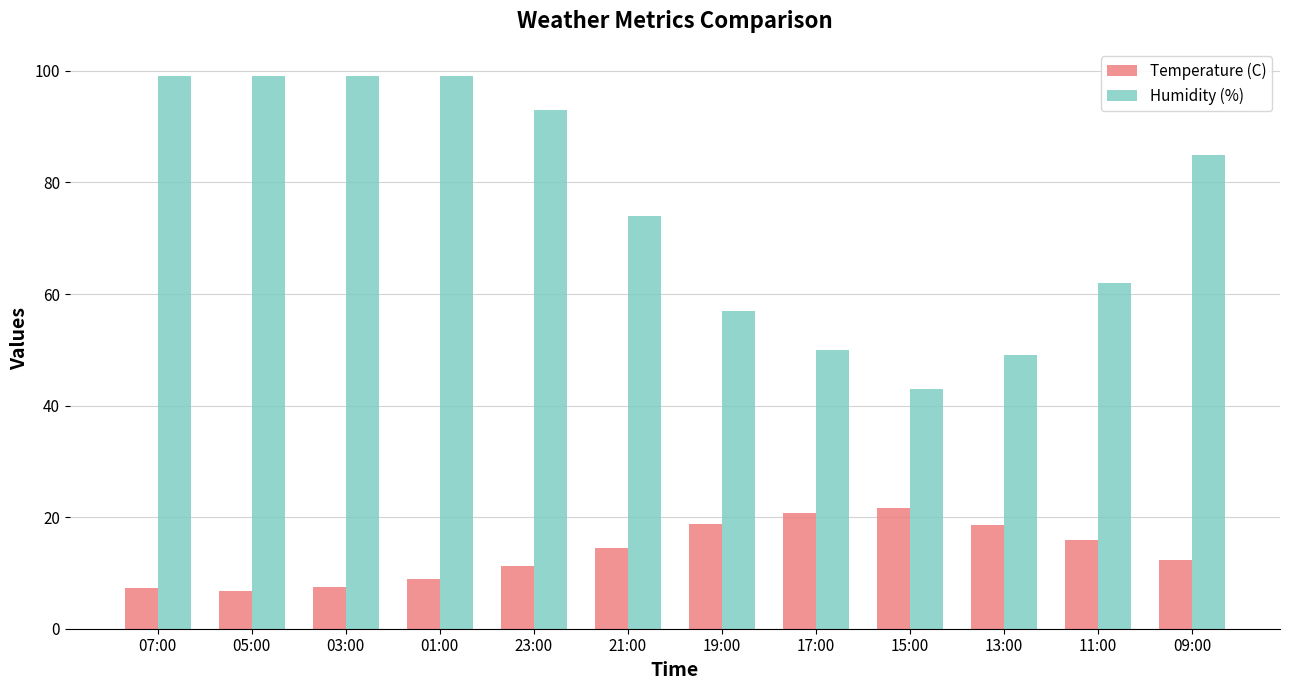

True or false: Humidity (%) has a value of 50.0 at 17:00.

True